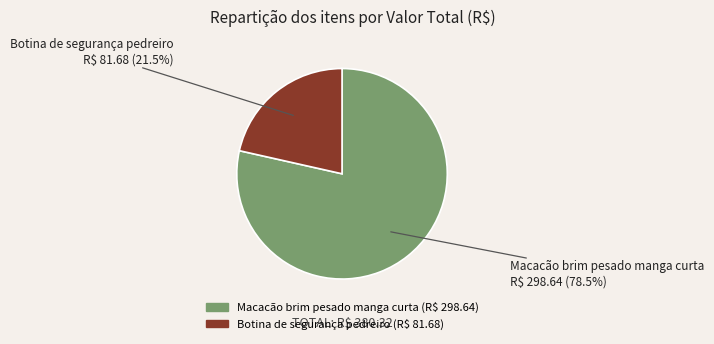

Which slice is the largest?

Macacão brim pesado manga curta